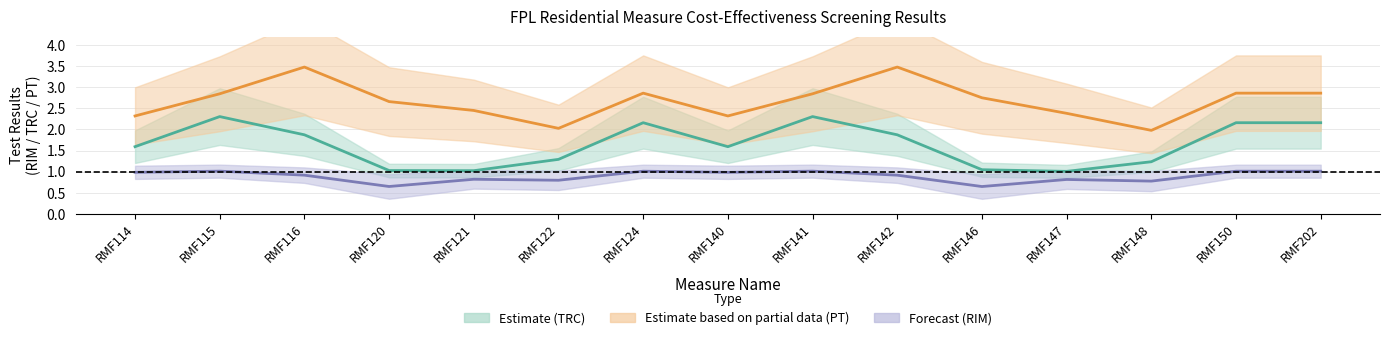

True or false: PT and RIM cross at least once.

False